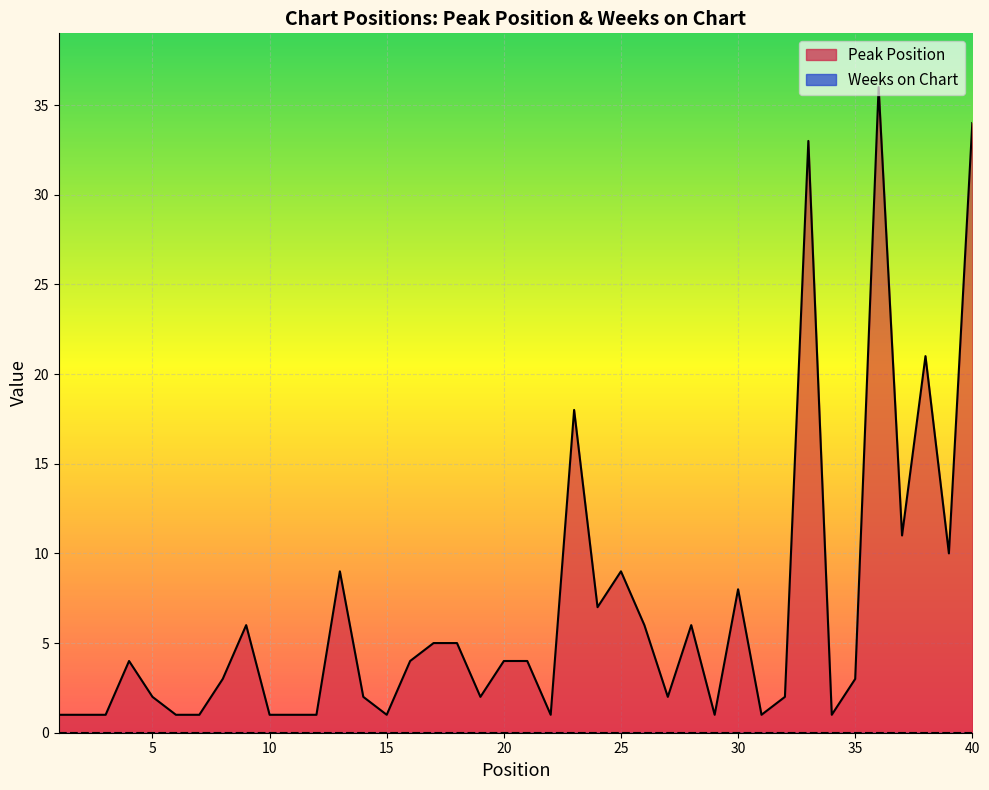

Where is the first local minimum?

15